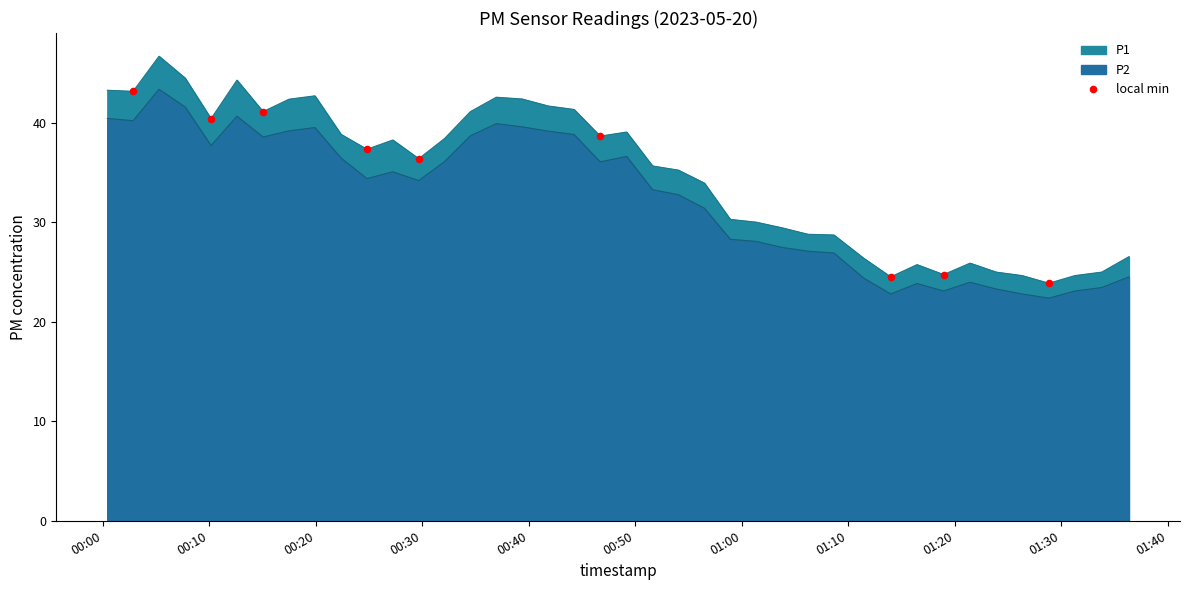

Which has a higher value, 00:10 or 00:00?

00:00